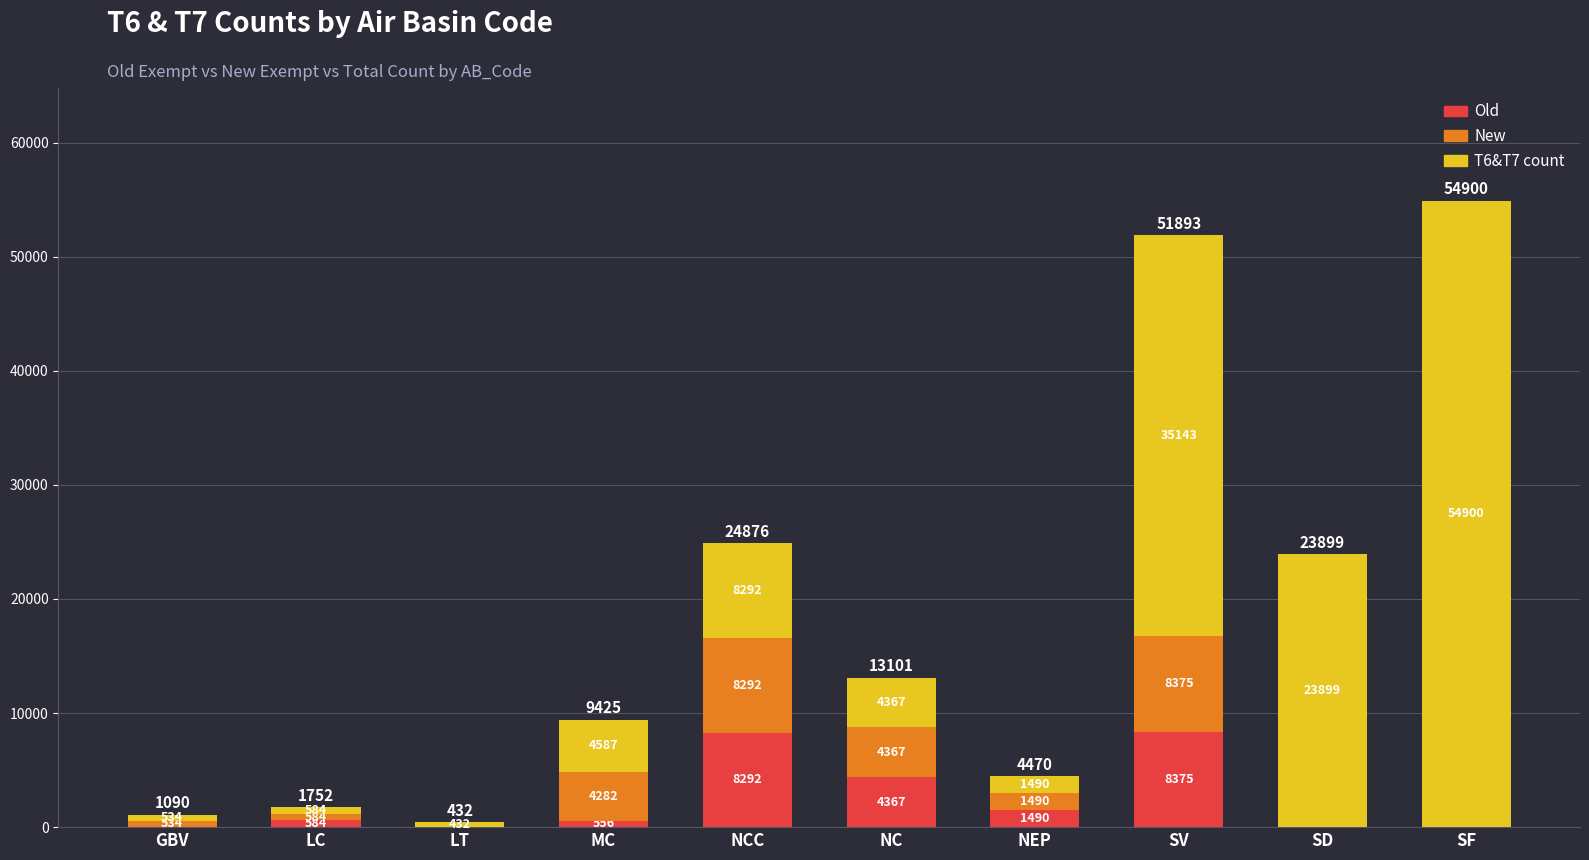

Reading left to right, list the values for the Old series.

GBV=22	LC=584	LT=0	MC=556	NCC=8292	NC=4367	NEP=1490	SV=8375	SD=0	SF=0